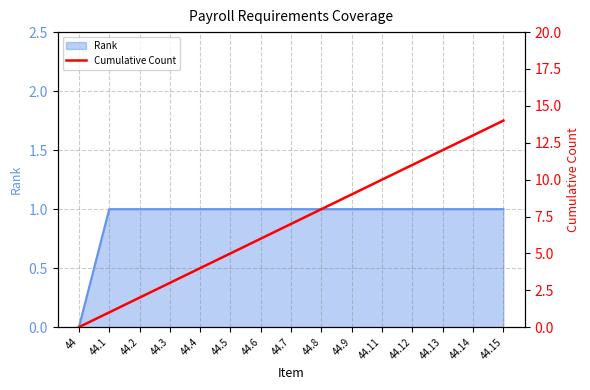

Is it true that Rank equals 1 at 44.9?

True